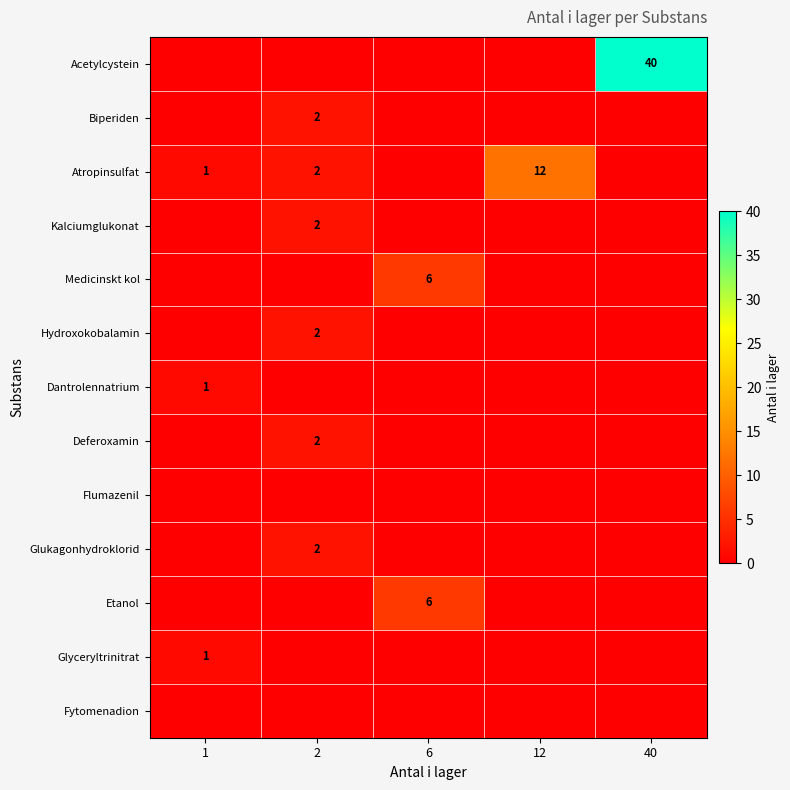

Is it true that Atropinsulfat equals 3 at 2?

False